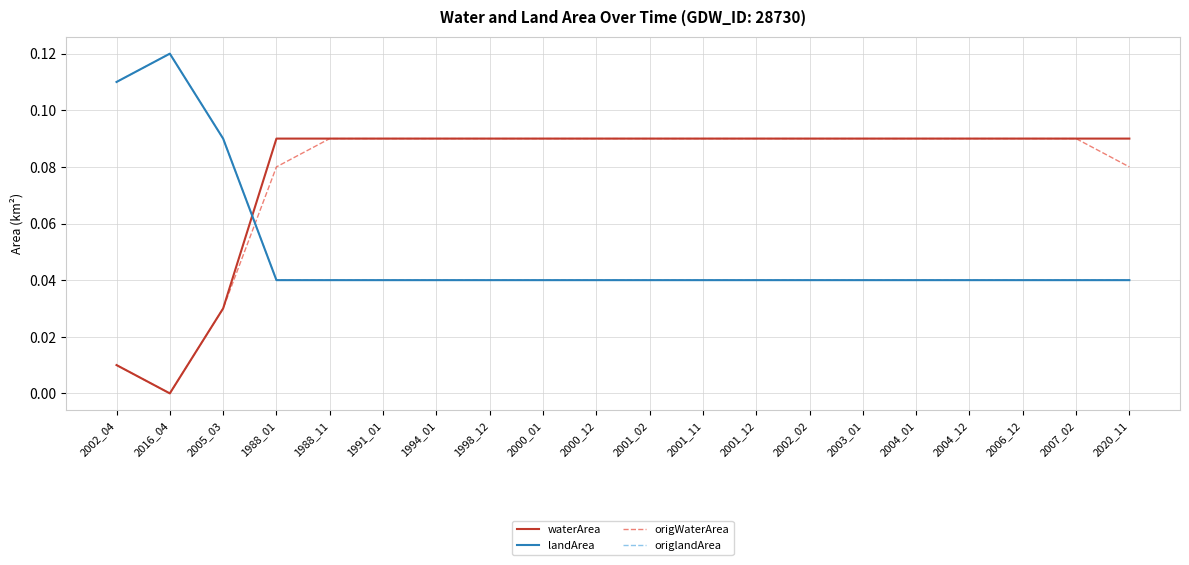

Does the chart display data point markers on the line(s)?

No